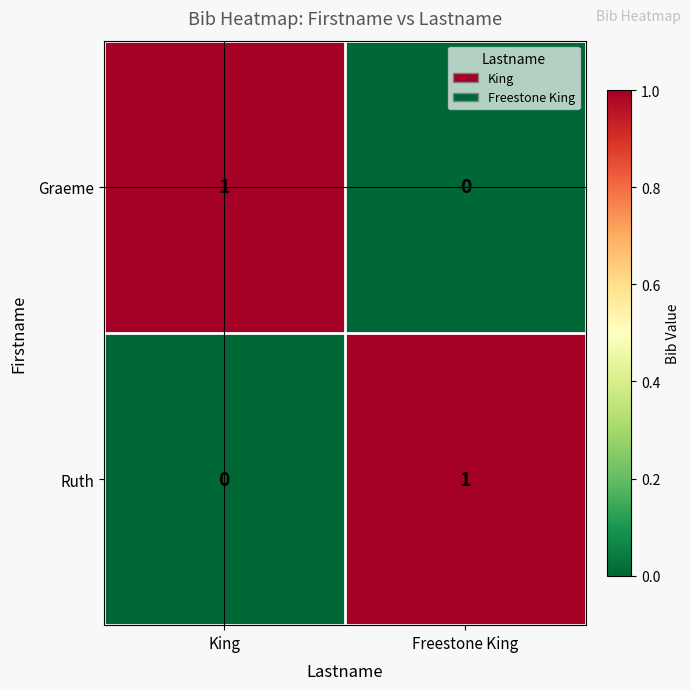

Rank the series at Freestone King from lowest to highest value.

Graeme, Ruth